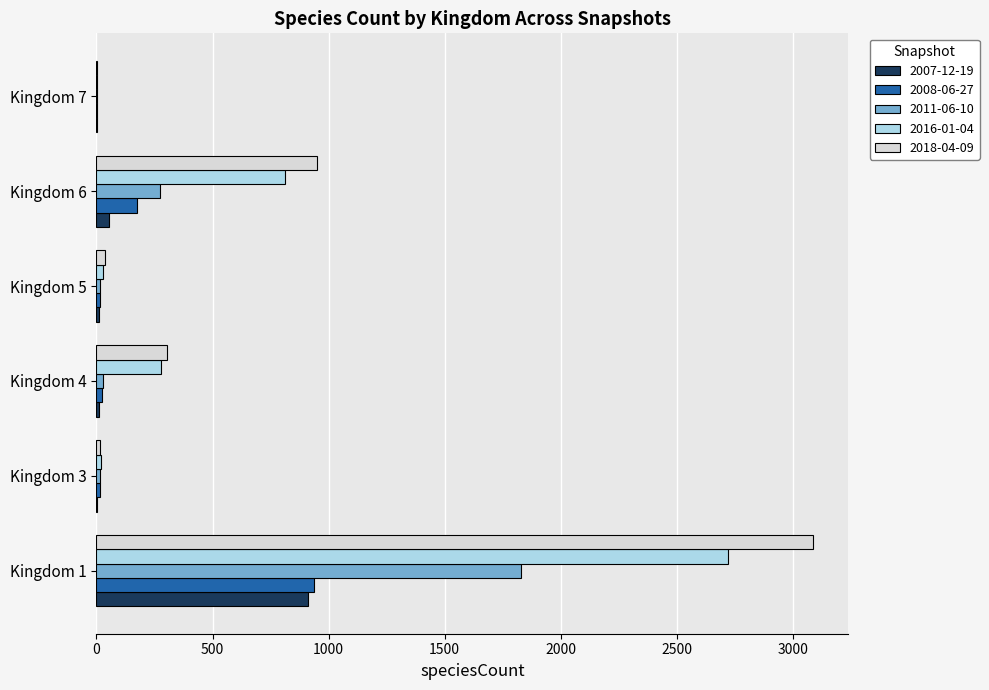

At which category does the chart reach its peak across all series?

Kingdom 1